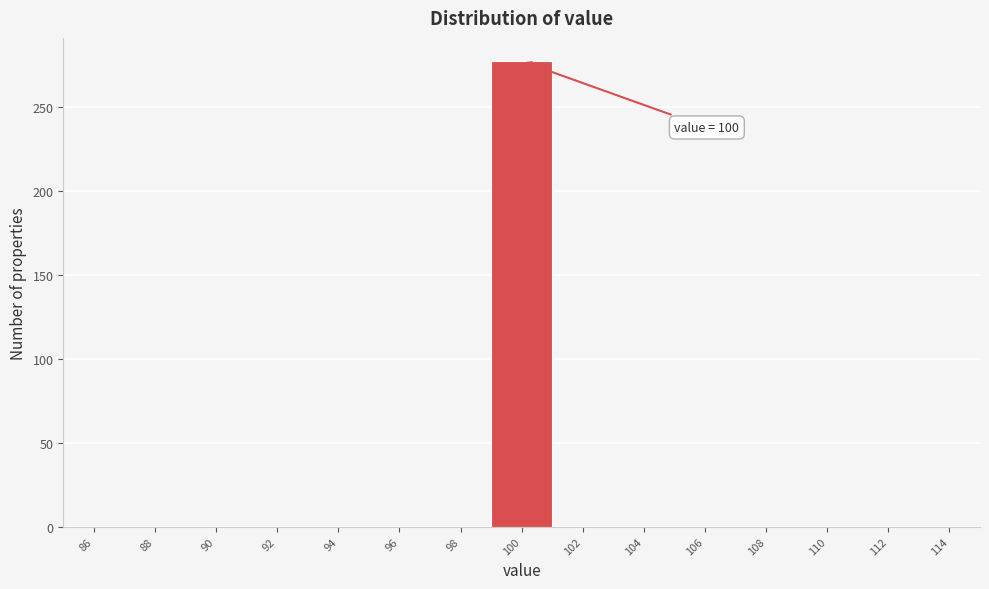

Which range on the x-axis has the tallest bar?

99 to 101